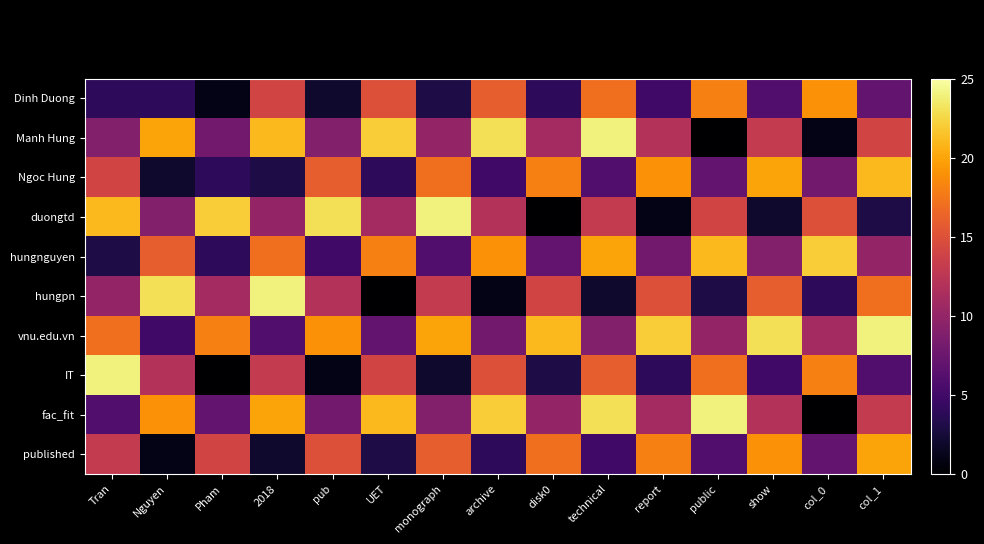

Reading left to right, what are all the values shown in this chart?

Dinh Duong: Tran=4	Nguyen=4	Pham=1	2018=14	pub=2	UET=15	monograph=3	archive=16	disk0=4	technical=17	report=5	public=18	show=6	col_0=19	col_1=7
Manh Hung: Tran=9	Nguyen=20	Pham=8	2018=21	pub=9	UET=22	monograph=10	archive=23	disk0=11	technical=24	report=12	public=0	show=13	col_0=1	col_1=14
Ngoc Hung: Tran=14	Nguyen=2	Pham=4	2018=3	pub=16	UET=4	monograph=17	archive=5	disk0=18	technical=6	report=19	public=7	show=20	col_0=8	col_1=21
duongtd: Tran=21	Nguyen=9	Pham=22	2018=10	pub=23	UET=11	monograph=24	archive=12	disk0=0	technical=13	report=1	public=14	show=2	col_0=15	col_1=3
hungnguyen: Tran=3	Nguyen=16	Pham=4	2018=17	pub=5	UET=18	monograph=6	archive=19	disk0=7	technical=20	report=8	public=21	show=9	col_0=22	col_1=10
hungpn: Tran=10	Nguyen=23	Pham=11	2018=24	pub=12	UET=0	monograph=13	archive=1	disk0=14	technical=2	report=15	public=3	show=16	col_0=4	col_1=17
vnu.edu.vn: Tran=17	Nguyen=5	Pham=18	2018=6	pub=19	UET=7	monograph=20	archive=8	disk0=21	technical=9	report=22	public=10	show=23	col_0=11	col_1=24
IT: Tran=24	Nguyen=12	Pham=0	2018=13	pub=1	UET=14	monograph=2	archive=15	disk0=3	technical=16	report=4	public=17	show=5	col_0=18	col_1=6
fac_fit: Tran=6	Nguyen=19	Pham=7	2018=20	pub=8	UET=21	monograph=9	archive=22	disk0=10	technical=23	report=11	public=24	show=12	col_0=0	col_1=13
published: Tran=13	Nguyen=1	Pham=14	2018=2	pub=15	UET=3	monograph=16	archive=4	disk0=17	technical=5	report=18	public=6	show=19	col_0=7	col_1=20